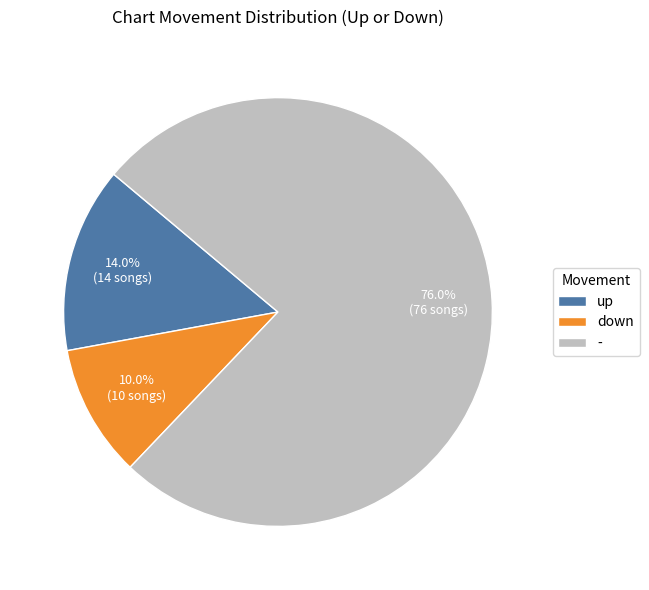

Which category has the biggest portion of the pie?

-